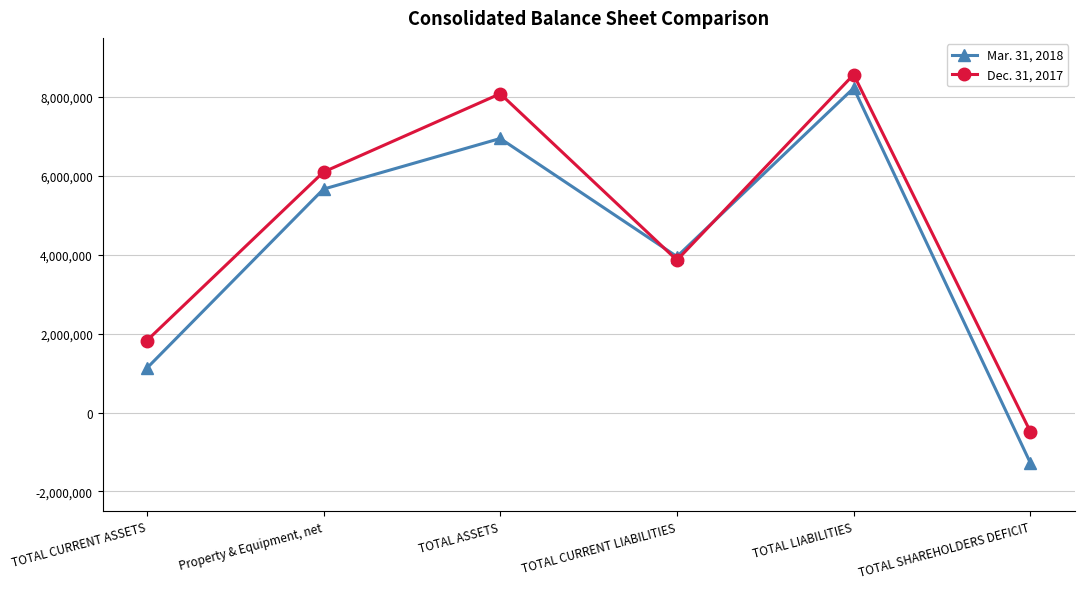

What is the total value across all series at TOTAL ASSETS?

15033888